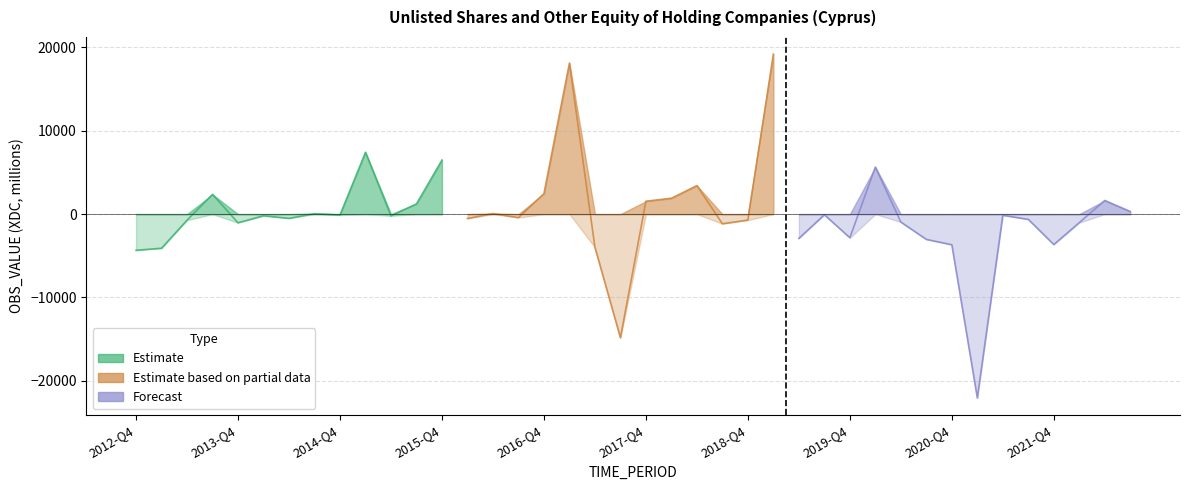

Does the chart display data point markers on the line(s)?

No